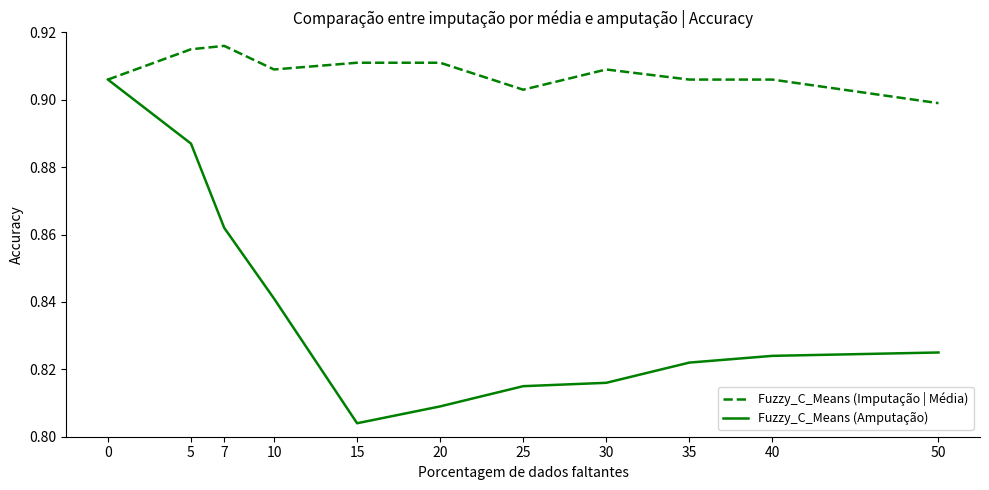

At which category does the chart reach its minimum across all series?

15